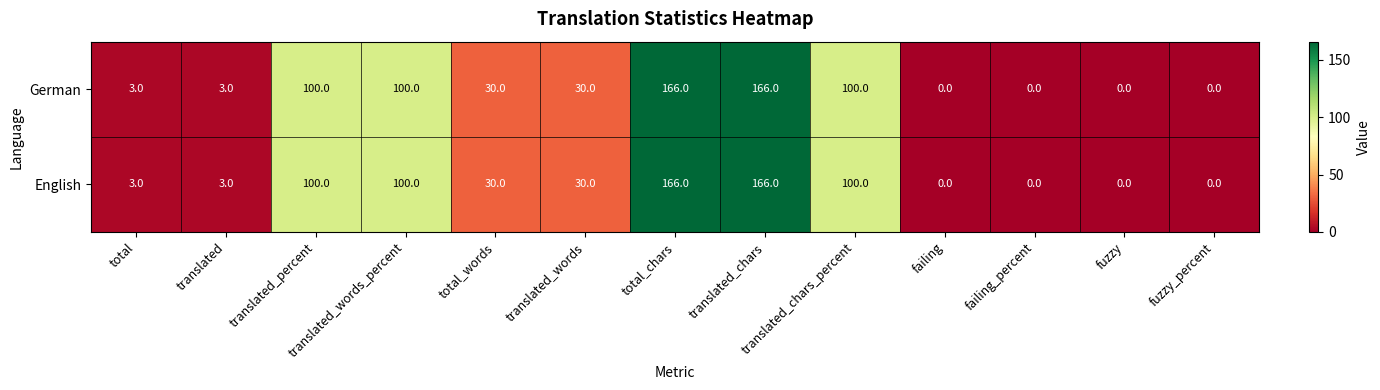

What is the difference between the maximum and minimum values in the English series?

166